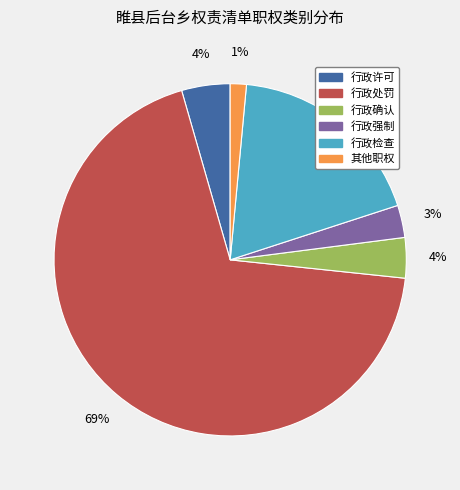

How many slices are in this pie chart?

6